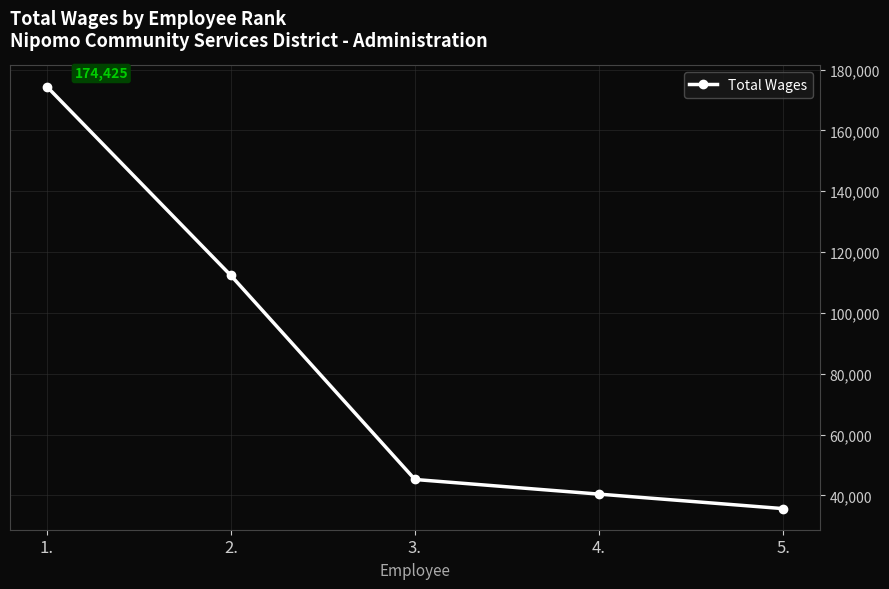

Rank the categories by value from lowest to highest.

5., 4., 3., 2., 1.